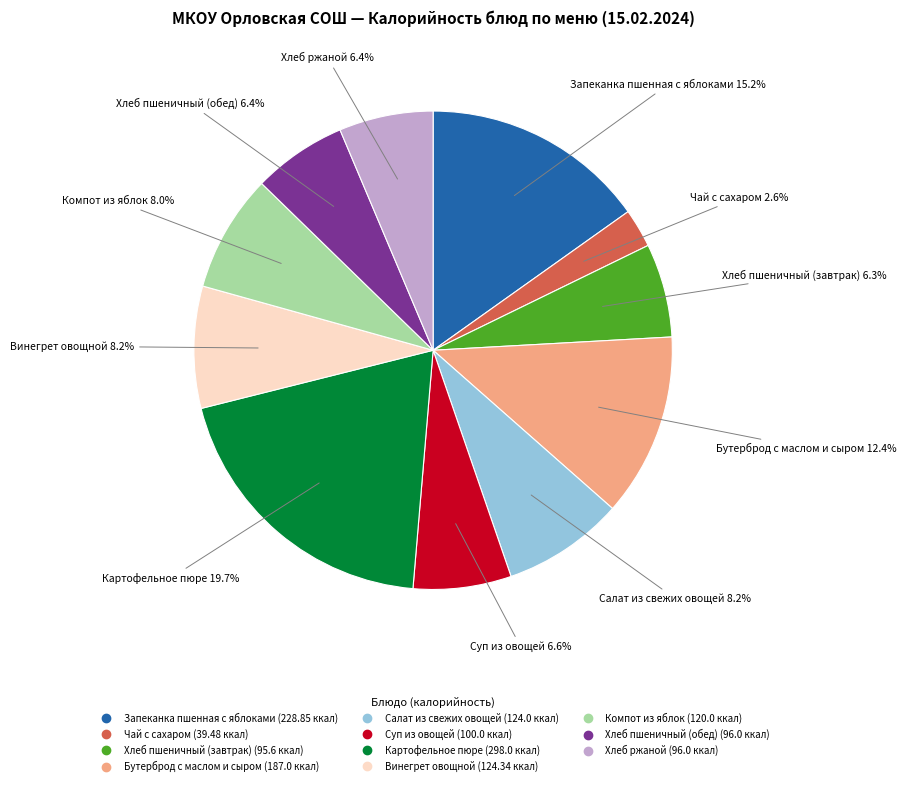

Which has a higher value, Запеканка пшенная с яблоками or Салат из свежих овощей?

Запеканка пшенная с яблоками